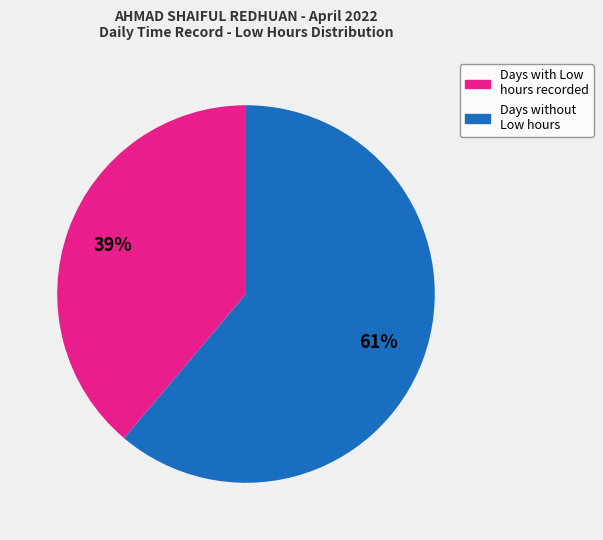

Does any single category account for the majority?

Yes